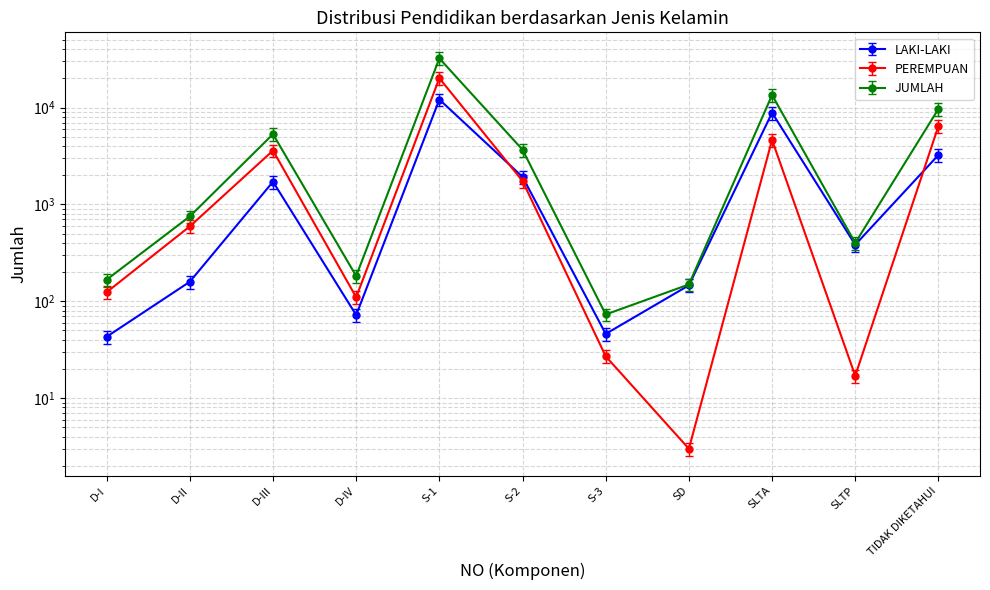

At how many categories does at least one series exceed 26980?

1